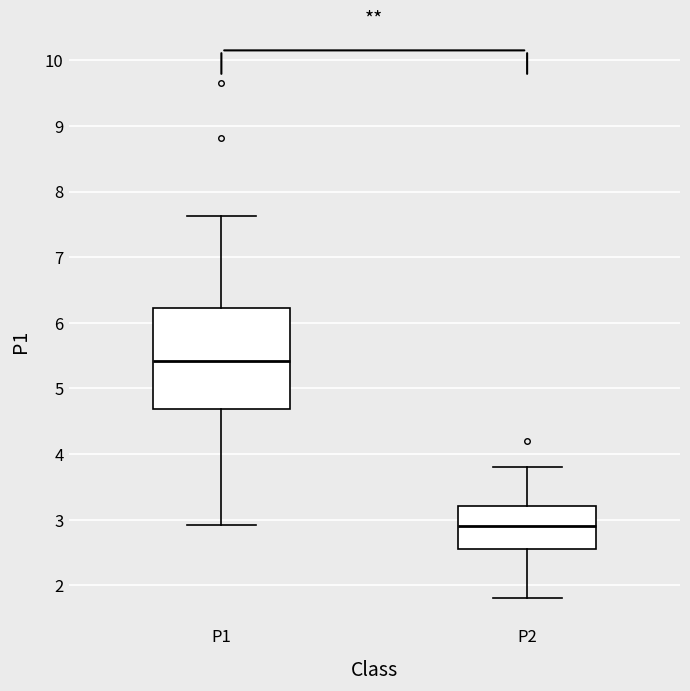

Where does the upper whisker of the box for P1 end on the y-axis? The values are not printed on the chart, so give them approximately, as read against the axis.

7.6